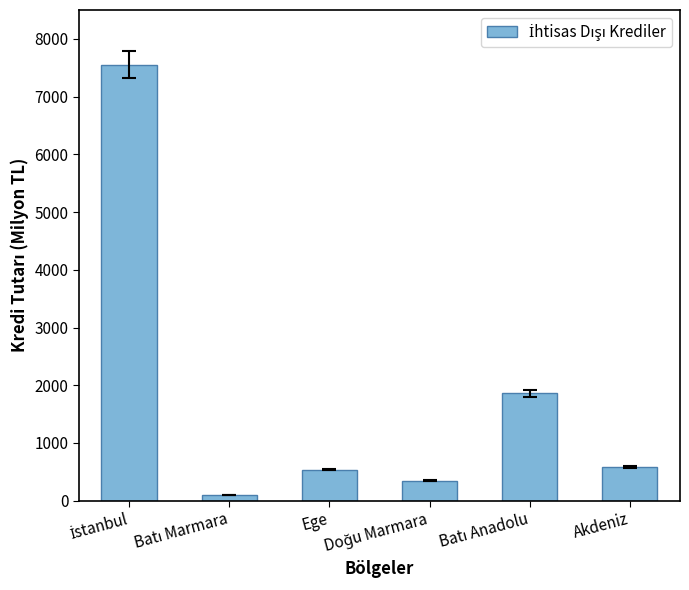

The chart shows a value of 276.2 at Ege. True or false?

False